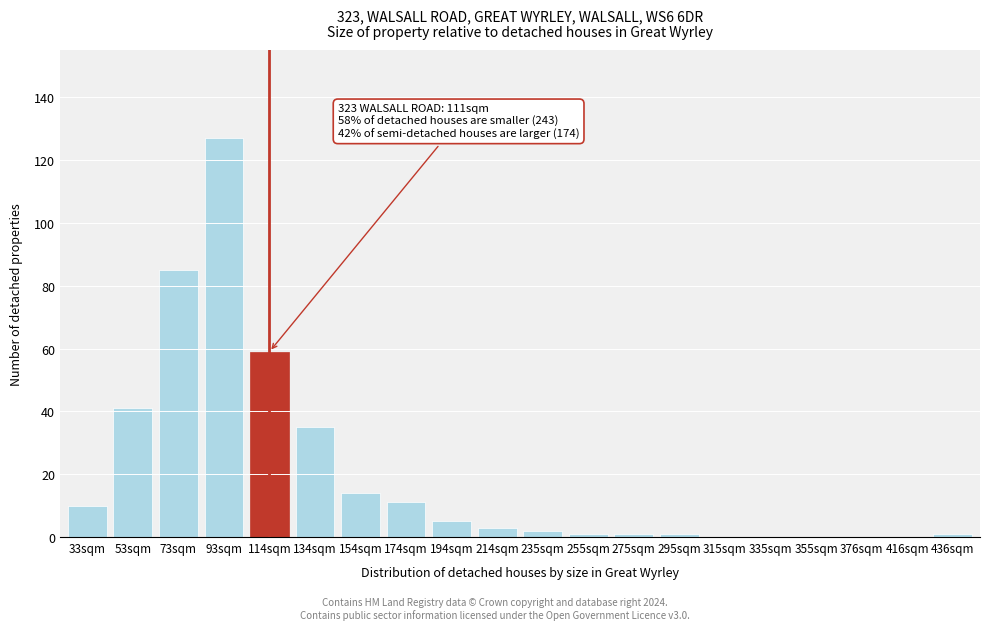

Reading left to right, transcribe all the data shown in this chart.

33sqm=10	53sqm=41	73sqm=85	93sqm=127	114sqm=59	134sqm=35	154sqm=14	174sqm=11	194sqm=5	214sqm=3	235sqm=2	255sqm=1	275sqm=1	295sqm=1	315sqm=0	335sqm=0	355sqm=0	376sqm=0	416sqm=0	436sqm=1